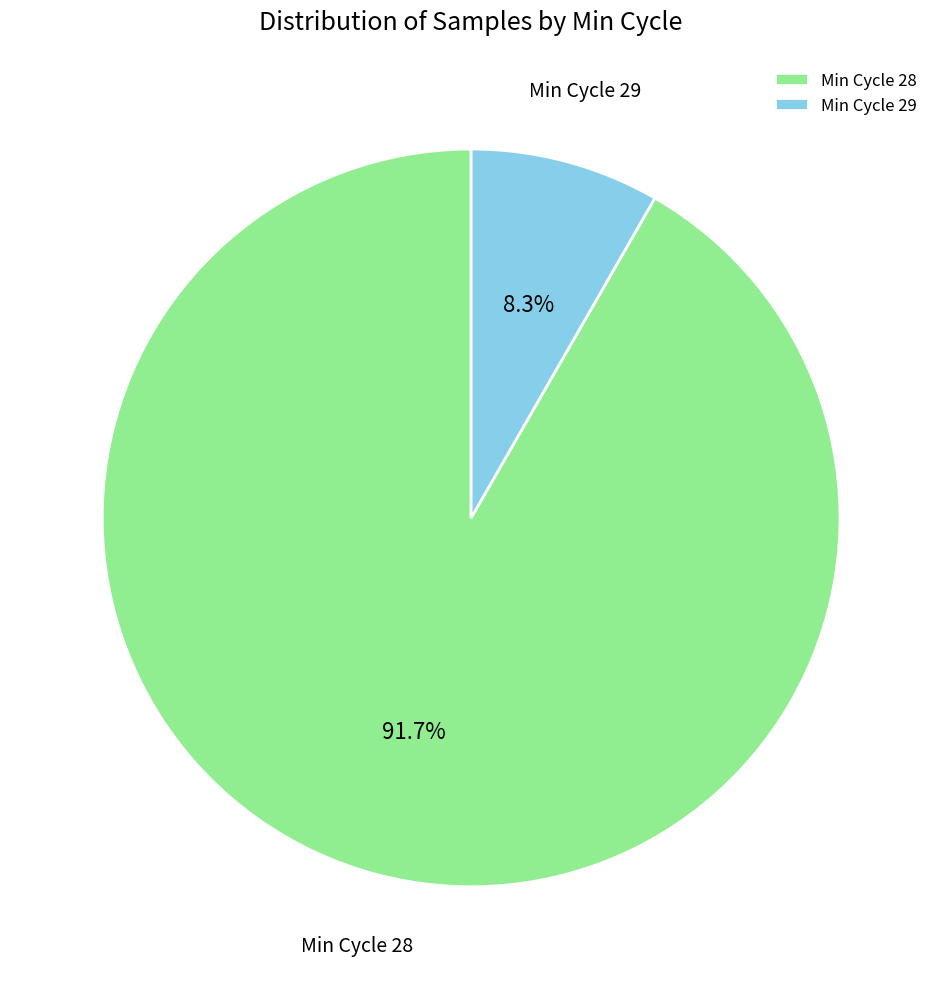

Count the number of slices in the pie.

2